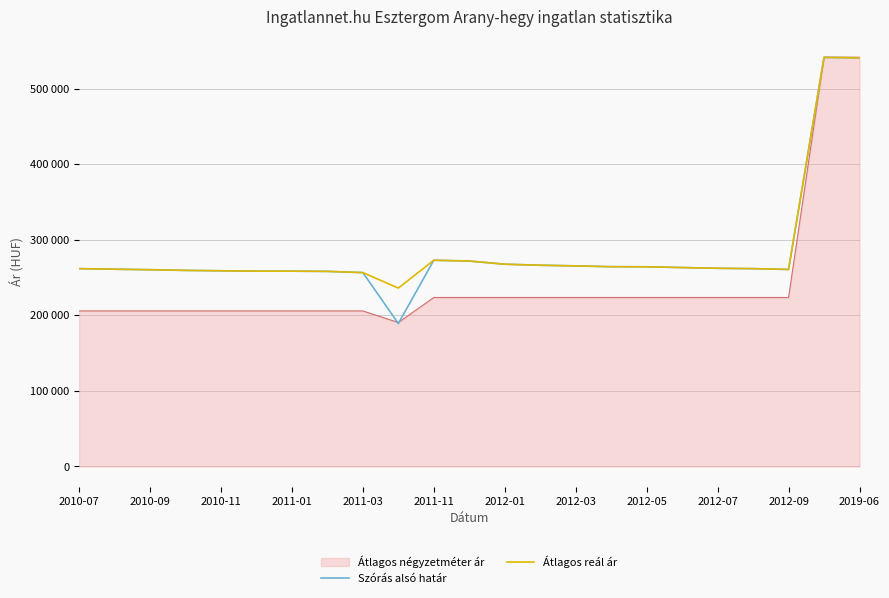

What are all the series names shown in the legend?

Átlagos négyzetméter ár, Szórás alsó határ, Átlagos reál ár